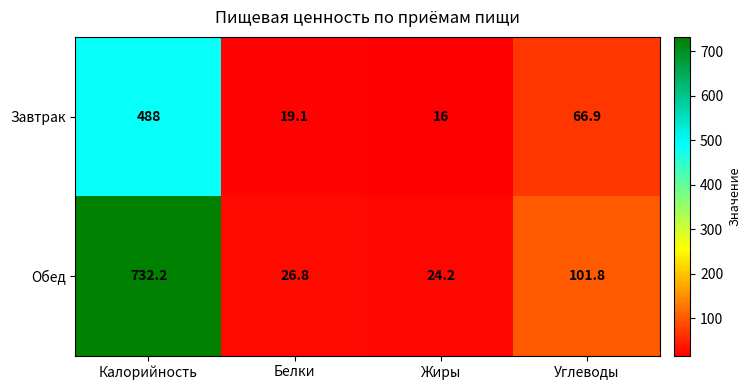

What is the difference between the second highest and minimum values in the Обед series?

77.6